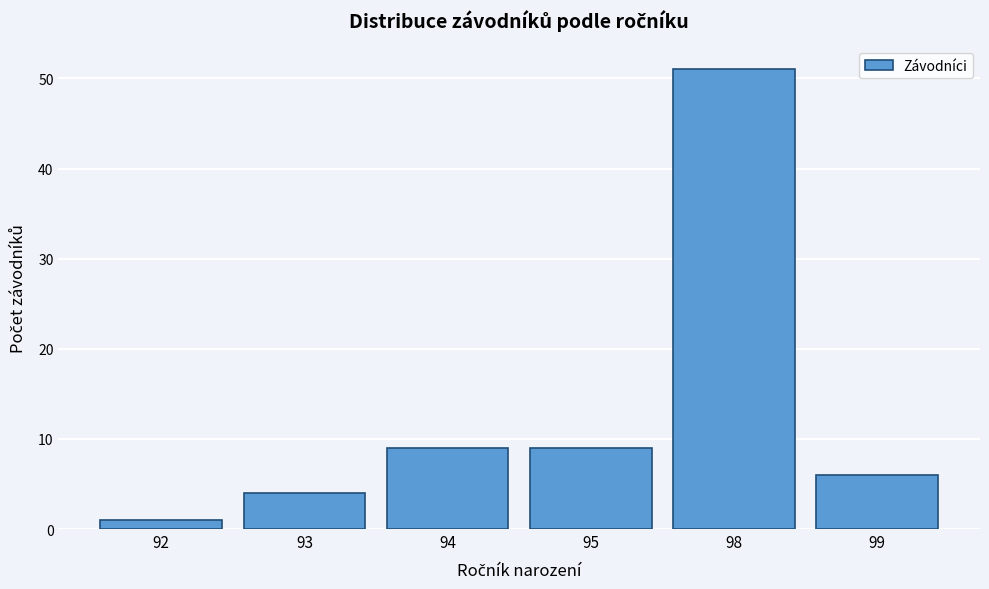

Reading left to right, transcribe all the data shown in this chart.

1	4	9	9	51	6